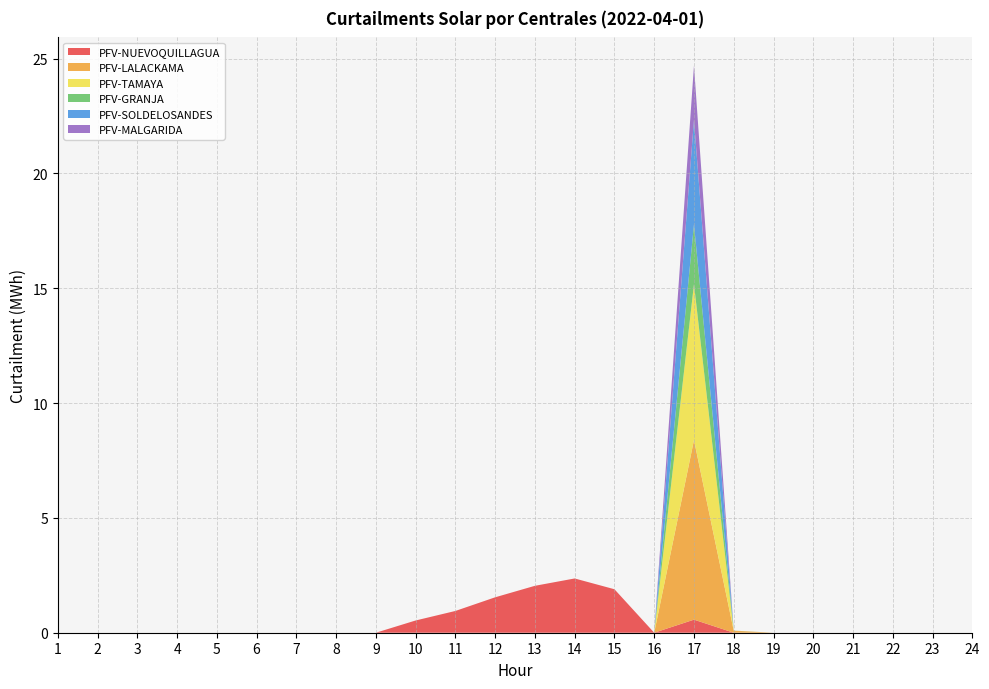

Reading right to left, list all the values displayed in this chart.

PFV-NUEVOQUILLAGUA: 0.0	0.0	0.0	0.0	0.0	0.0	0.0	0.6	0.0	1.9	2.4	2.0	1.5	0.9	0.5	0.0	0.0	0.0	0.0	0.0	0.0	0.0	0.0	0.0
PFV-LALACKAMA: 0.0	0.0	0.0	0.0	0.0	0.0	0.1	7.8	0.0	0.0	0.0	0.0	0.0	0.0	0.0	0.0	0.0	0.0	0.0	0.0	0.0	0.0	0.0	0.0
PFV-TAMAYA: 0.0	0.0	0.0	0.0	0.0	0.0	0.0	6.8	0.0	0.0	0.0	0.0	0.0	0.0	0.0	0.0	0.0	0.0	0.0	0.0	0.0	0.0	0.0	0.0
PFV-GRANJA: 0.0	0.0	0.0	0.0	0.0	0.0	0.0	2.6	0.0	0.0	0.0	0.0	0.0	0.0	0.0	0.0	0.0	0.0	0.0	0.0	0.0	0.0	0.0	0.0
PFV-SOLDELOSANDES: 0.0	0.0	0.0	0.0	0.0	0.0	0.0	4.6	0.0	0.0	0.0	0.0	0.0	0.0	0.0	0.0	0.0	0.0	0.0	0.0	0.0	0.0	0.0	0.0
PFV-MALGARIDA: 0.0	0.0	0.0	0.0	0.0	0.0	0.0	2.4	0.0	0.0	0.0	0.0	0.0	0.0	0.0	0.0	0.0	0.0	0.0	0.0	0.0	0.0	0.0	0.0